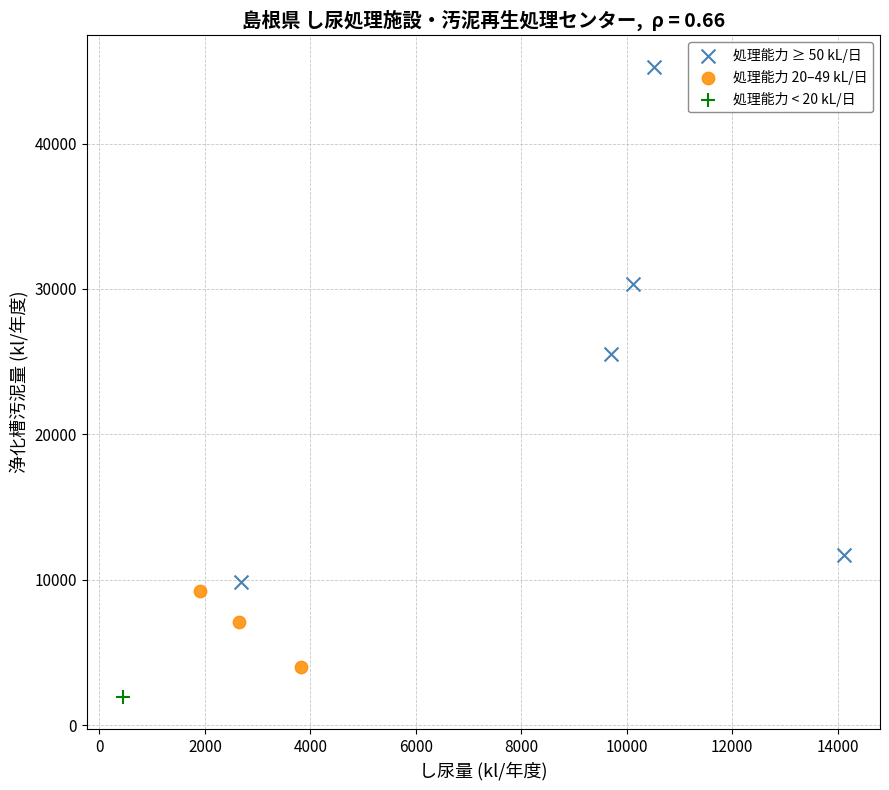

Which series contains the lowest Y value?

処理能力 < 20 kL/日